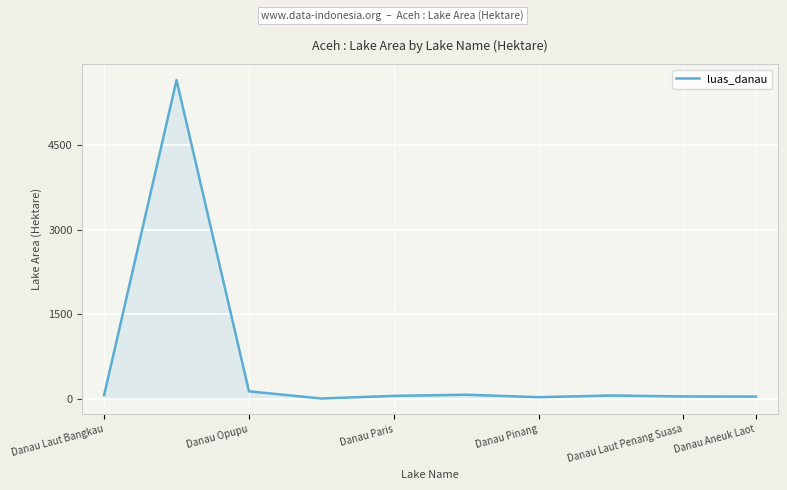

What is the difference between the maximum and minimum values?

5643.1